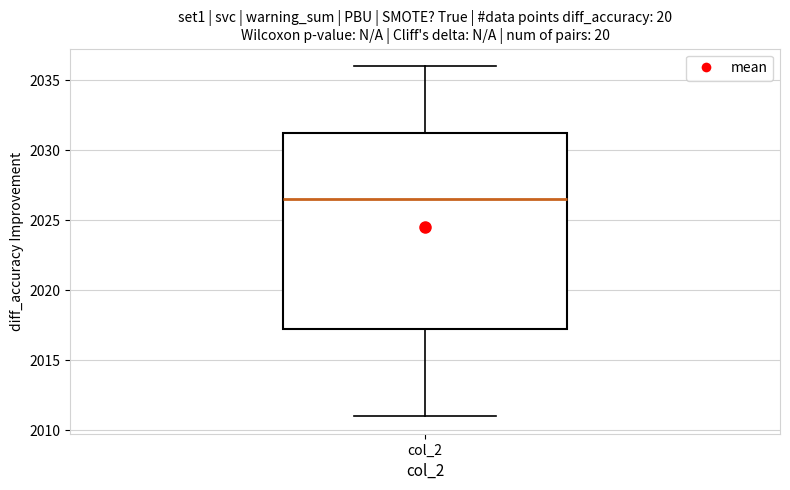

Where does the median line of the box for col_2 sit on the y-axis? The values are not printed on the chart, so give them approximately, as read against the axis.

2026.5